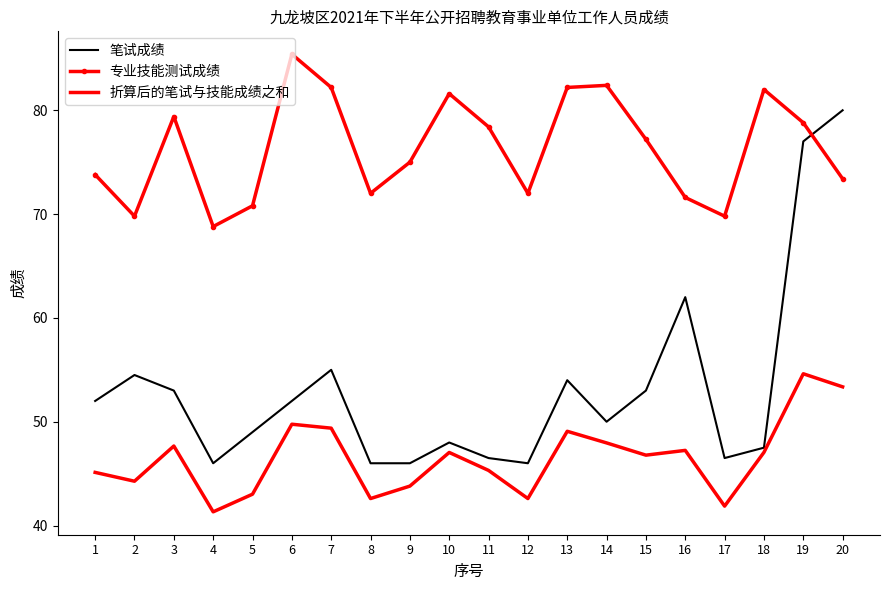

True or false: 专业技能测试成绩 and 折算后的笔试与技能成绩之和 cross at least once.

False